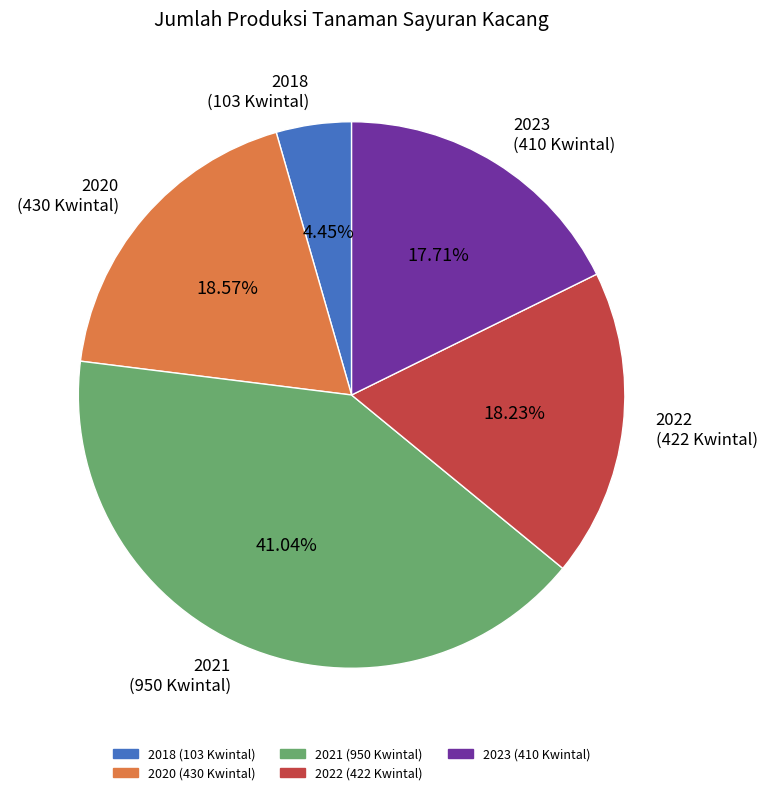

What is the largest slice in the pie chart?

2021